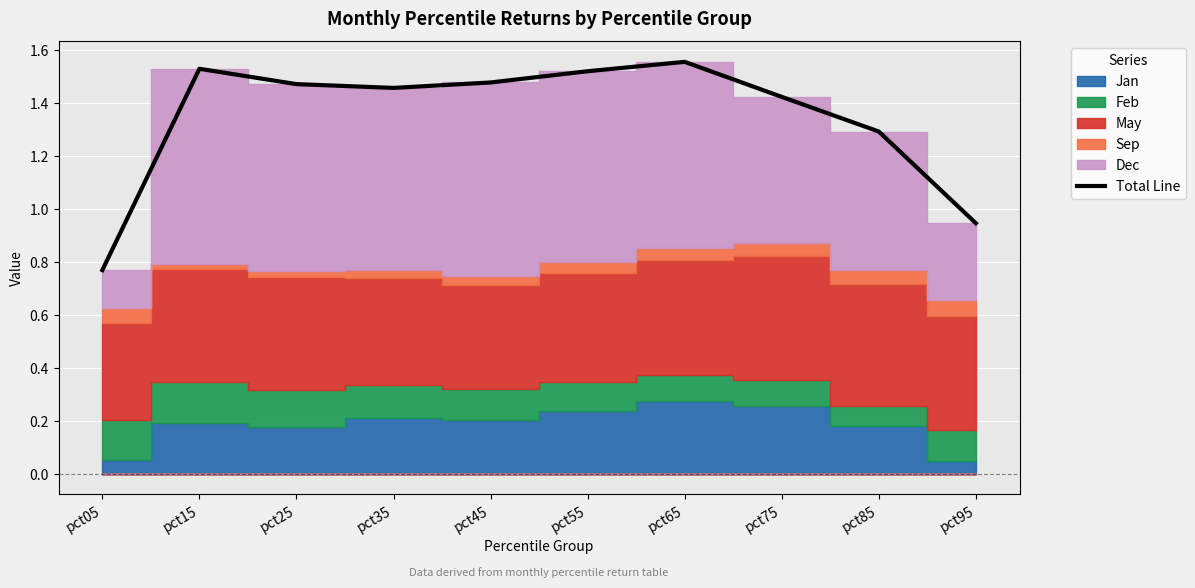

What is the sum of all values?

13.4